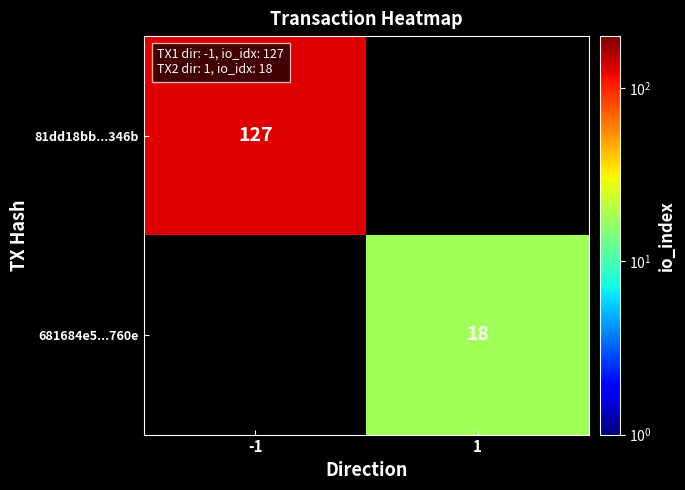

Is it true that 81dd18bb...346b equals 127 at -1?

True